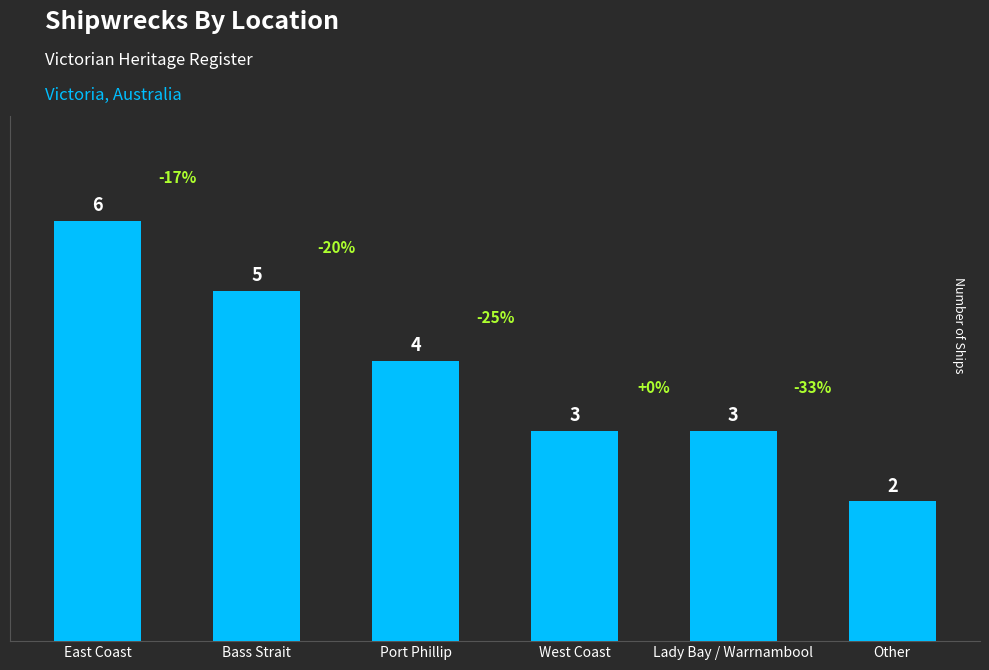

The chart shows a value of 3 at Other. True or false?

False